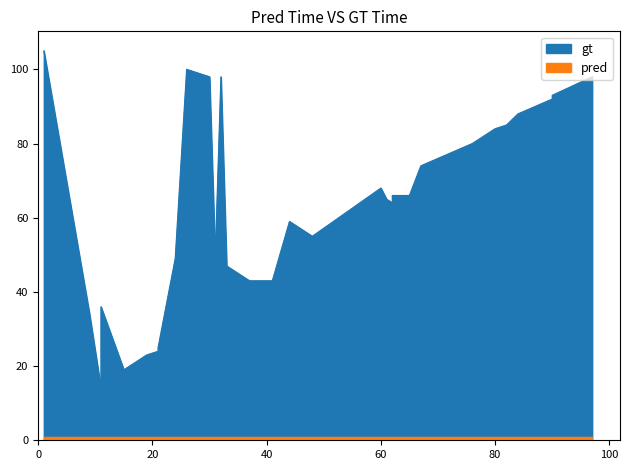

How many values exceed 64?

19